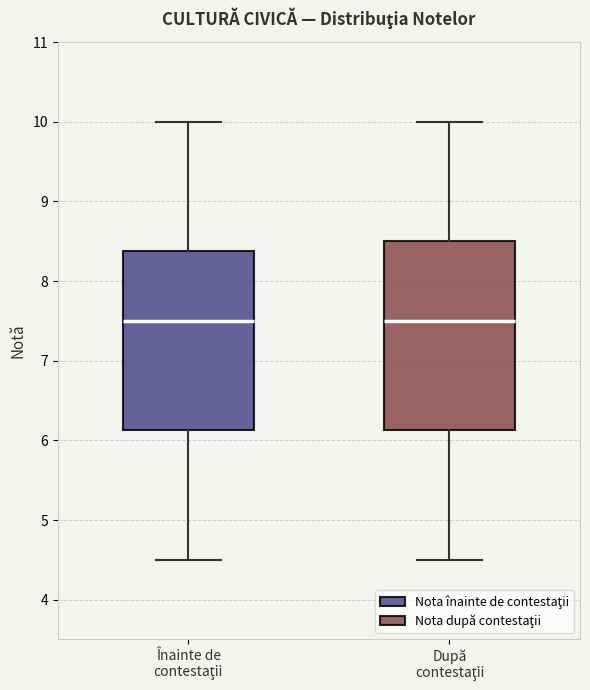

Reading left to right, read every box against the y-axis: the position of its median line, the range the box covers, and the ends of its whiskers. The values are not printed on the chart, so give them approximately, as read against the axis.

Înainte de contestaţii: median 7.5, box 6.1 to 8.4, whiskers 4.5 to 10.0
După contestaţii: median 7.5, box 6.1 to 8.5, whiskers 4.5 to 10.0